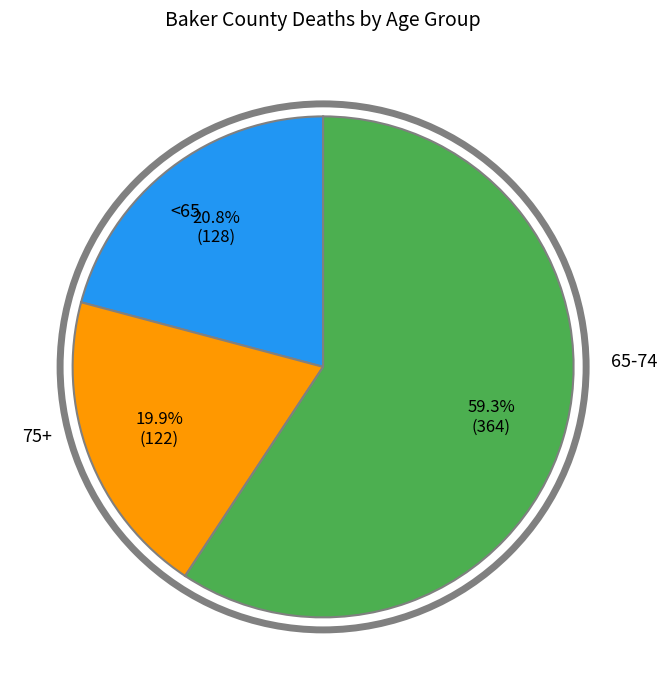

How many slices are in this pie chart?

3